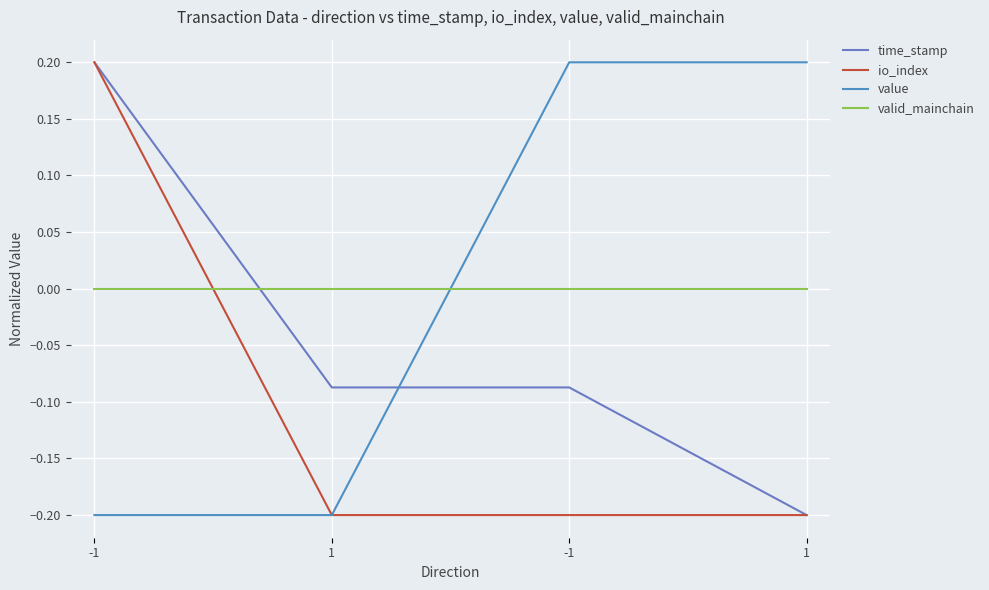

Reading right to left, what are all the values shown in this chart?

time_stamp: 1=-0.2	-1=-0.1	1=-0.1	-1=0.2
io_index: 1=-0.2	-1=-0.2	1=-0.2	-1=0.2
value: 1=0.2	-1=0.2	1=-0.2	-1=-0.2
valid_mainchain: 1=0.0	-1=0.0	1=0.0	-1=0.0